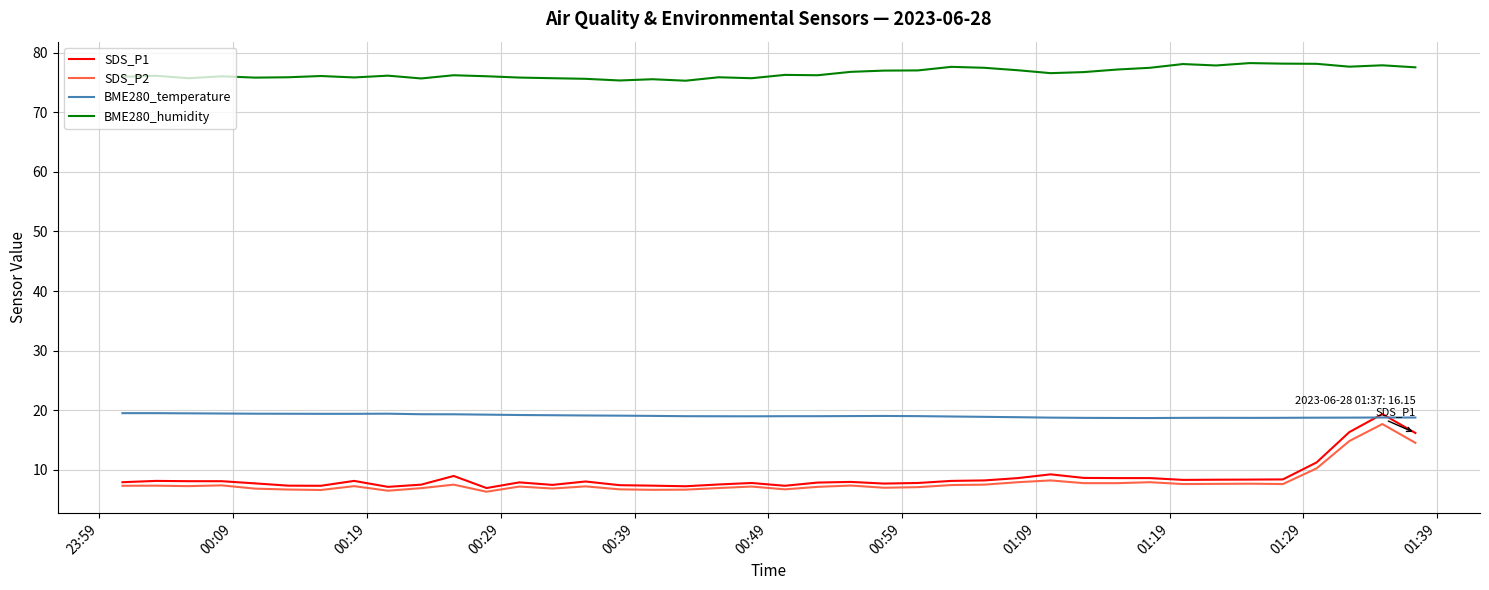

How many intersections are there between BME280_temperature and SDS_P1?

2